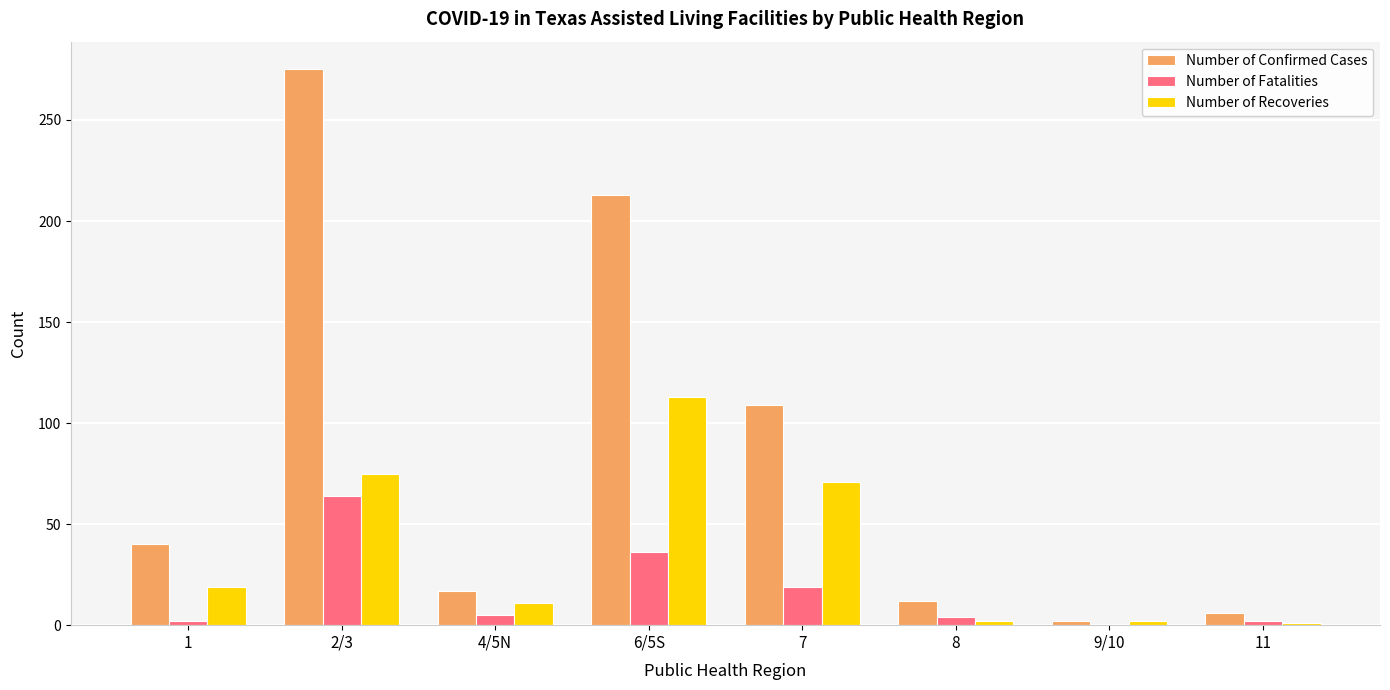

At which category does the chart reach its peak across all series?

2/3